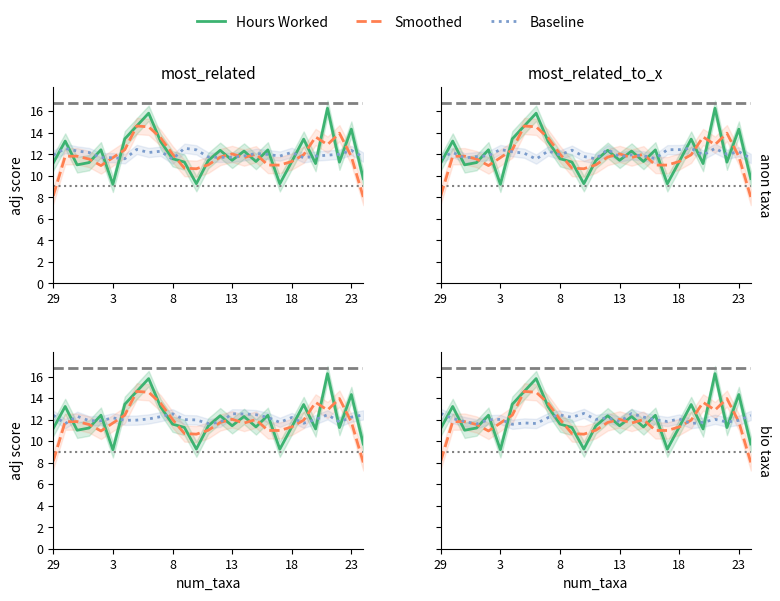

Which series has the largest total across all categories?

Hours Worked